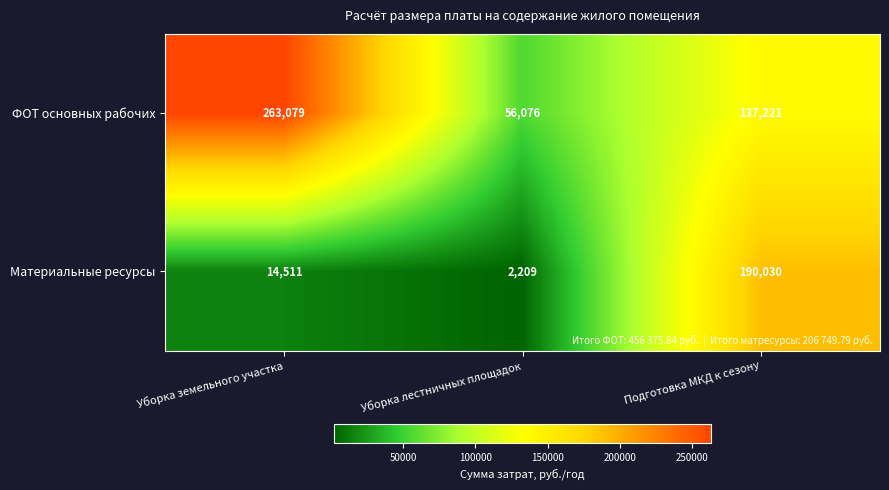

Rank the series at Уборка земельного участка from highest to lowest value.

ФОТ основных рабочих, Материальные ресурсы